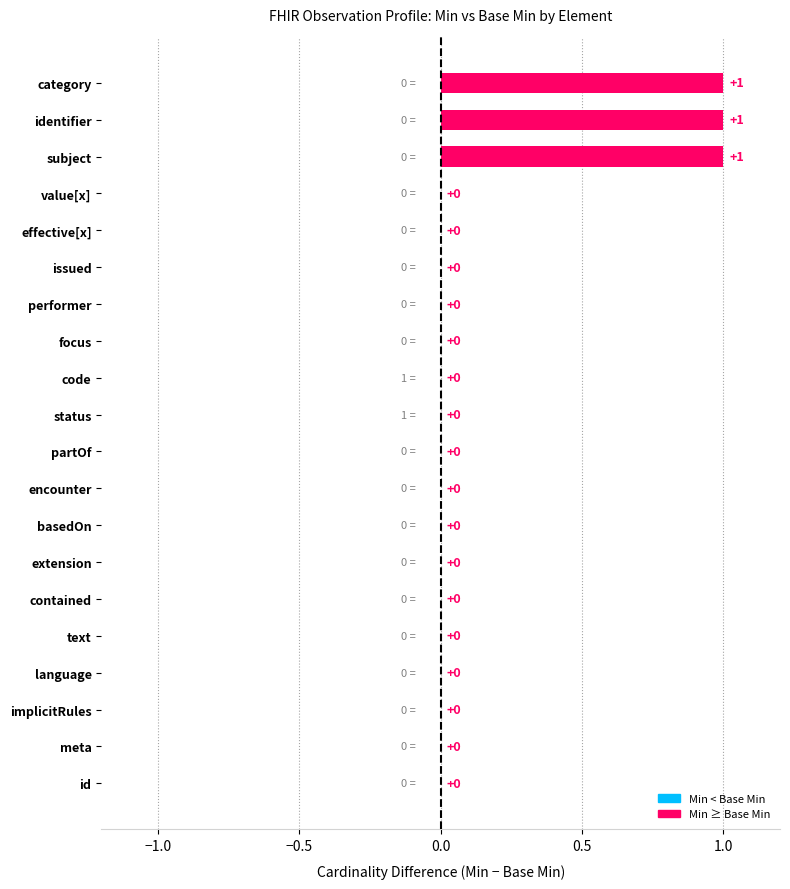

Count the min_values values in the range 0 to 1.

20